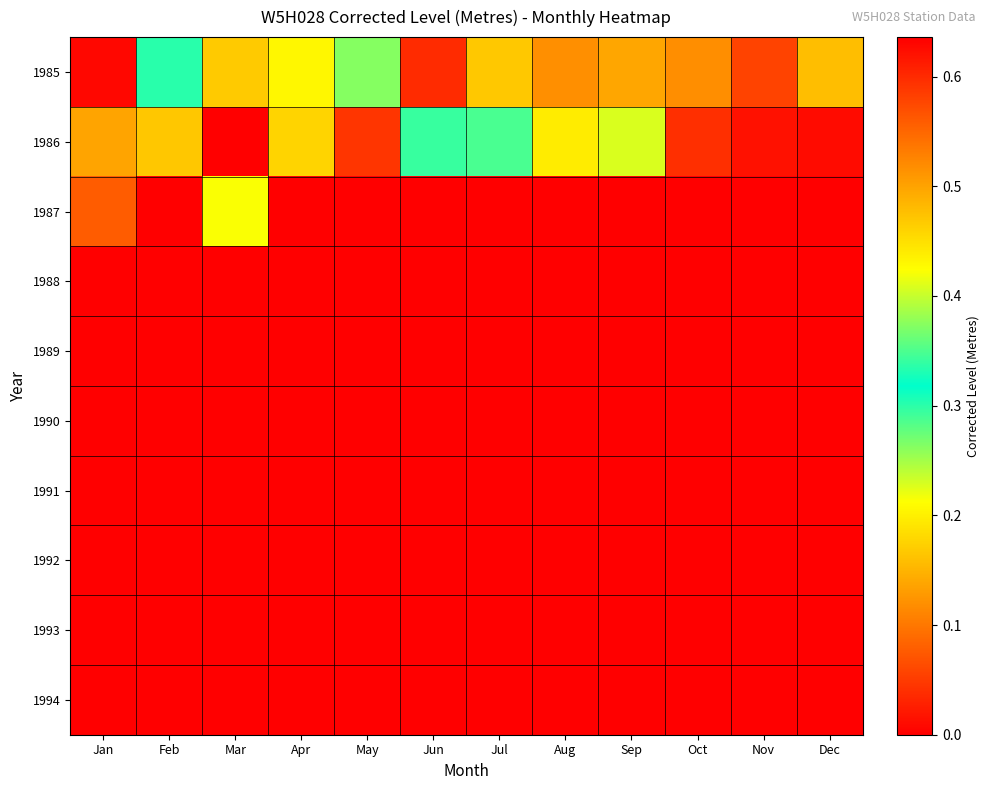

Reading right to left, transcribe all the data shown in this chart.

1985: Dec=0.5	Nov=0.6	Oct=0.5	Sep=0.5	Aug=0.5	Jul=0.2	Jun=0.0	May=0.3	Apr=0.4	Mar=0.5	Feb=0.3	Jan=0.0
1986: Dec=0.0	Nov=0.6	Oct=0.6	Sep=0.4	Aug=0.2	Jul=0.3	Jun=0.3	May=0.0	Apr=0.2	Mar=0.6	Feb=0.5	Jan=0.5
1987: Dec=0.0	Nov=0.0	Oct=0.0	Sep=0.0	Aug=0.0	Jul=0.0	Jun=0.0	May=0.0	Apr=0.0	Mar=0.2	Feb=0.0	Jan=0.1
1988: Dec=0.0	Nov=0.0	Oct=0.0	Sep=0.0	Aug=0.0	Jul=0.0	Jun=0.0	May=0.0	Apr=0.0	Mar=0.0	Feb=0.0	Jan=0.0
1989: Dec=0.0	Nov=0.0	Oct=0.0	Sep=0.0	Aug=0.0	Jul=0.0	Jun=0.0	May=0.0	Apr=0.0	Mar=0.0	Feb=0.0	Jan=0.0
1990: Dec=0.0	Nov=0.0	Oct=0.0	Sep=0.0	Aug=0.0	Jul=0.0	Jun=0.0	May=0.0	Apr=0.0	Mar=0.0	Feb=0.0	Jan=0.0
1991: Dec=0.0	Nov=0.0	Oct=0.0	Sep=0.0	Aug=0.0	Jul=0.0	Jun=0.0	May=0.0	Apr=0.0	Mar=0.0	Feb=0.0	Jan=0.0
1992: Dec=0.0	Nov=0.0	Oct=0.0	Sep=0.0	Aug=0.0	Jul=0.0	Jun=0.0	May=0.0	Apr=0.0	Mar=0.0	Feb=0.0	Jan=0.0
1993: Dec=0.0	Nov=0.0	Oct=0.0	Sep=0.0	Aug=0.0	Jul=0.0	Jun=0.0	May=0.0	Apr=0.0	Mar=0.0	Feb=0.0	Jan=0.0
1994: Dec=0.0	Nov=0.0	Oct=0.0	Sep=0.0	Aug=0.0	Jul=0.0	Jun=0.0	May=0.0	Apr=0.0	Mar=0.0	Feb=0.0	Jan=0.0